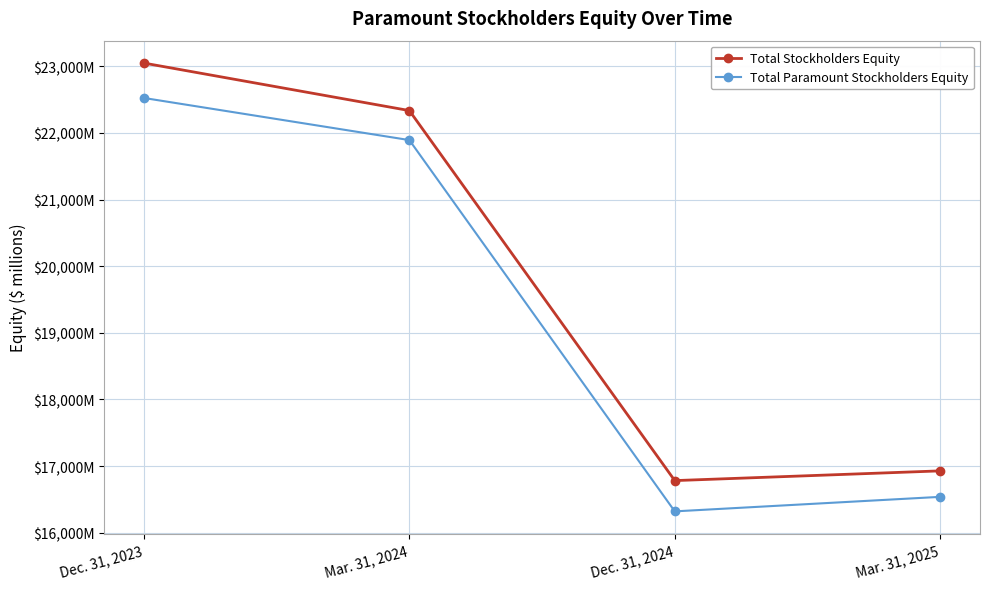

What are all the series names shown in the legend?

Total Stockholders Equity, Total Paramount Stockholders Equity